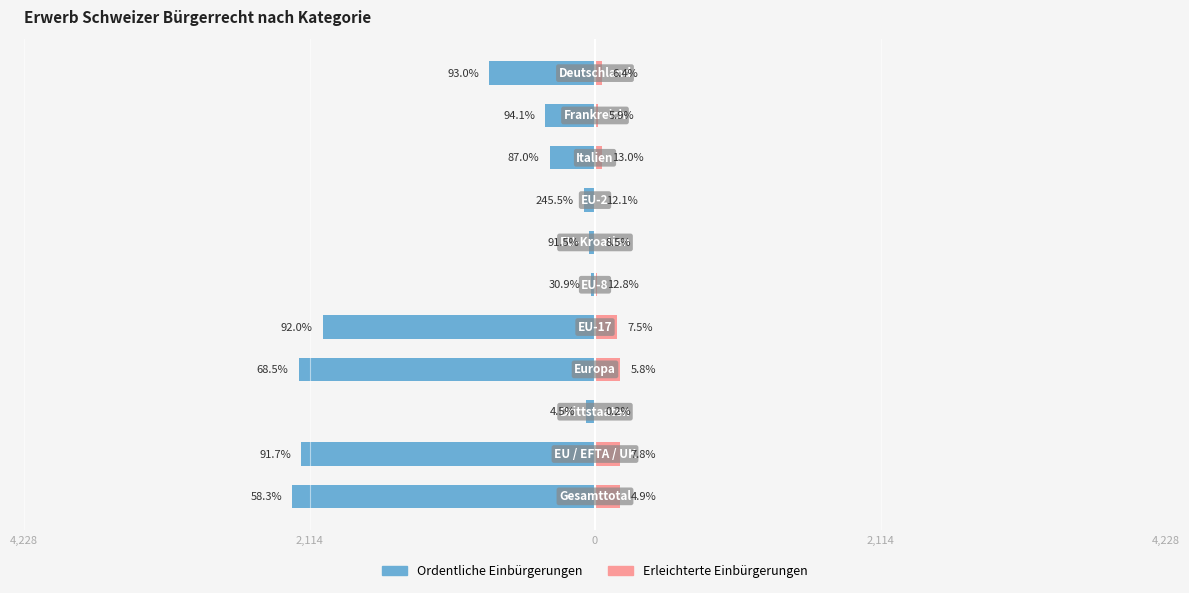

Reading left to right, transcribe all the data shown in this chart.

Ordentliche Einbürgerungen: -2242	-2176	-66	-2194	-2017	-29	-43	-81	-336	-367	-782
Erleichterte Einbürgerungen: 188	185	3	186	165	12	4	4	50	23	54